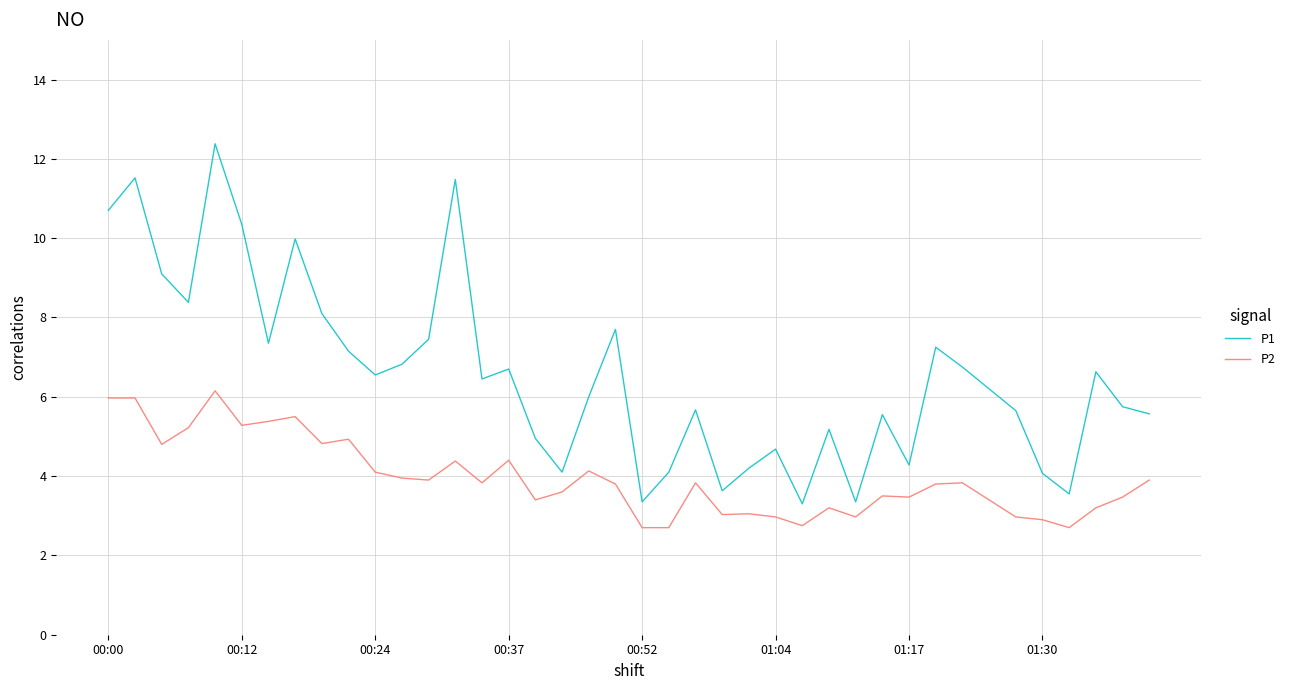

List the series in order of their overall mean, highest first.

P1, P2